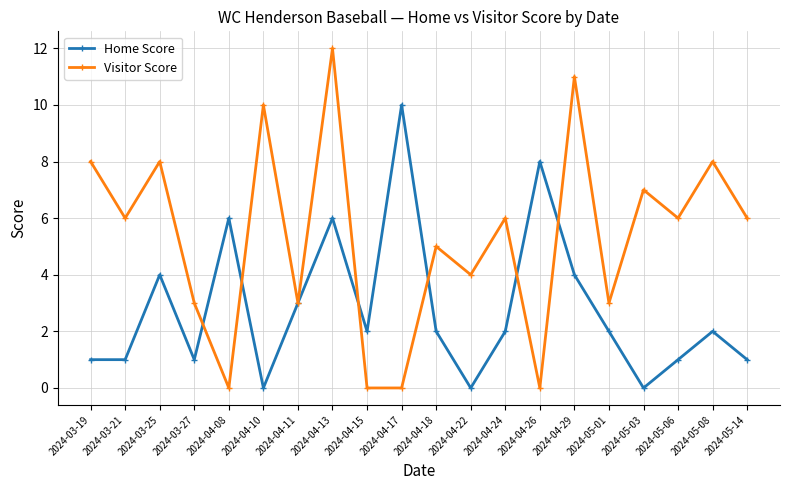

What is the label of the 2nd point from the right?

2024-05-08